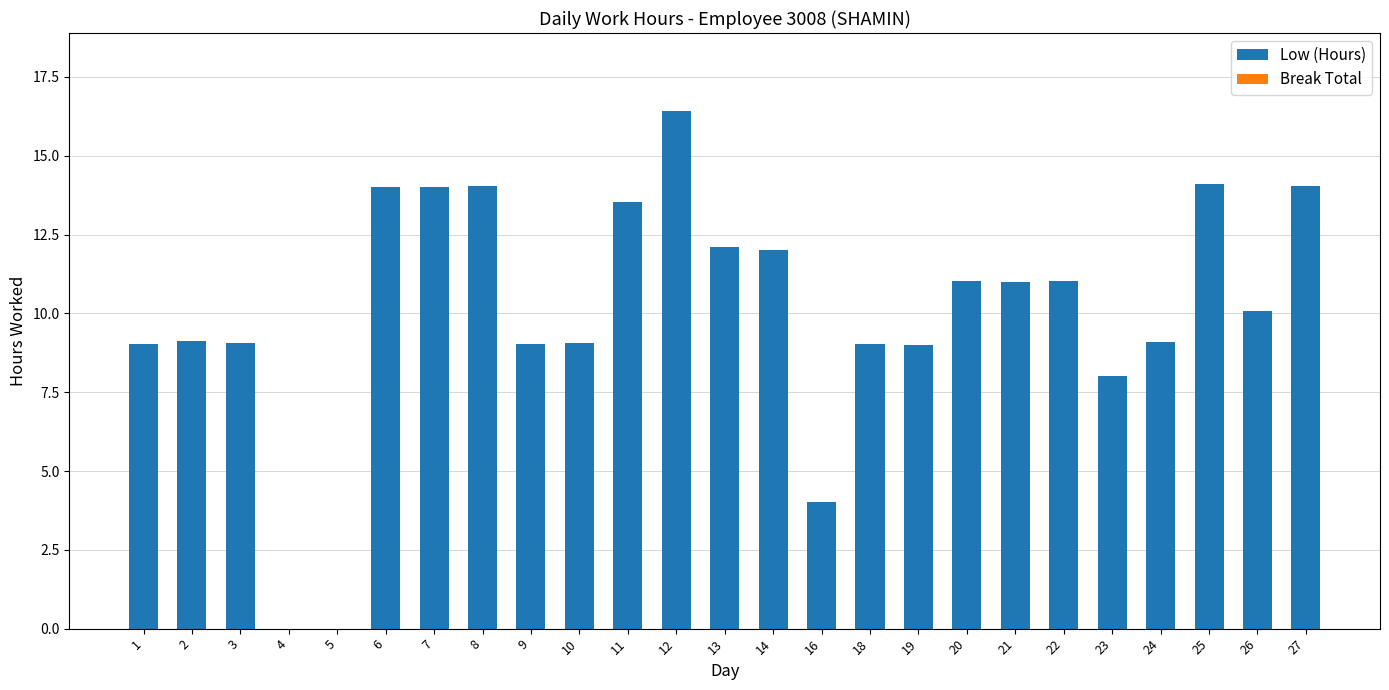

What is the maximum value shown in the chart?

16.4